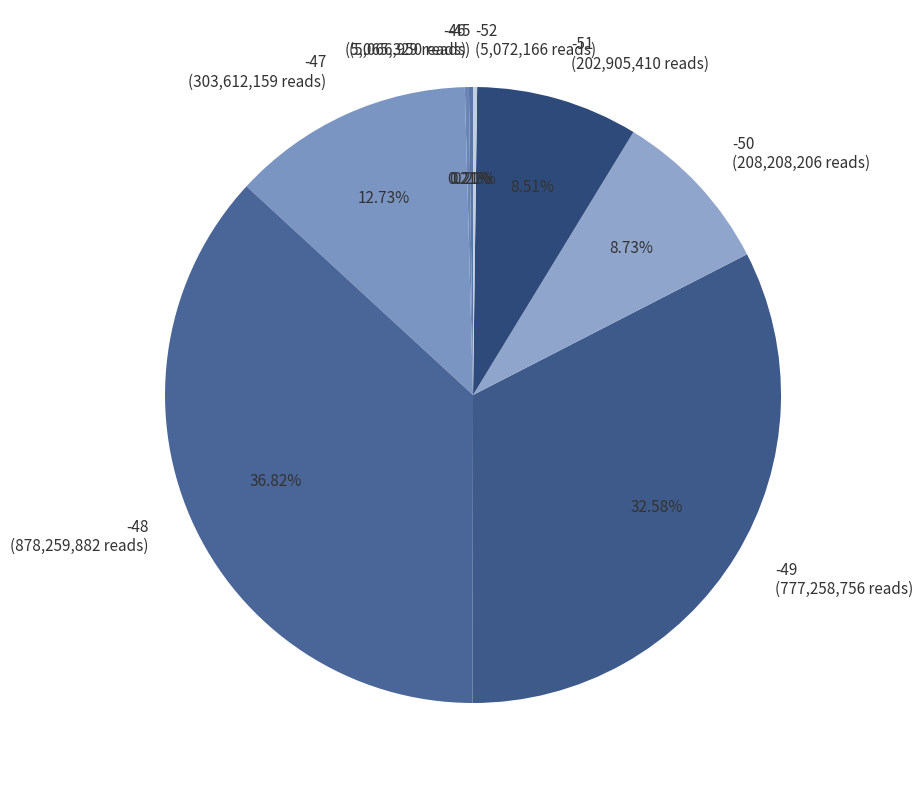

Is -48 the majority of the pie?

No